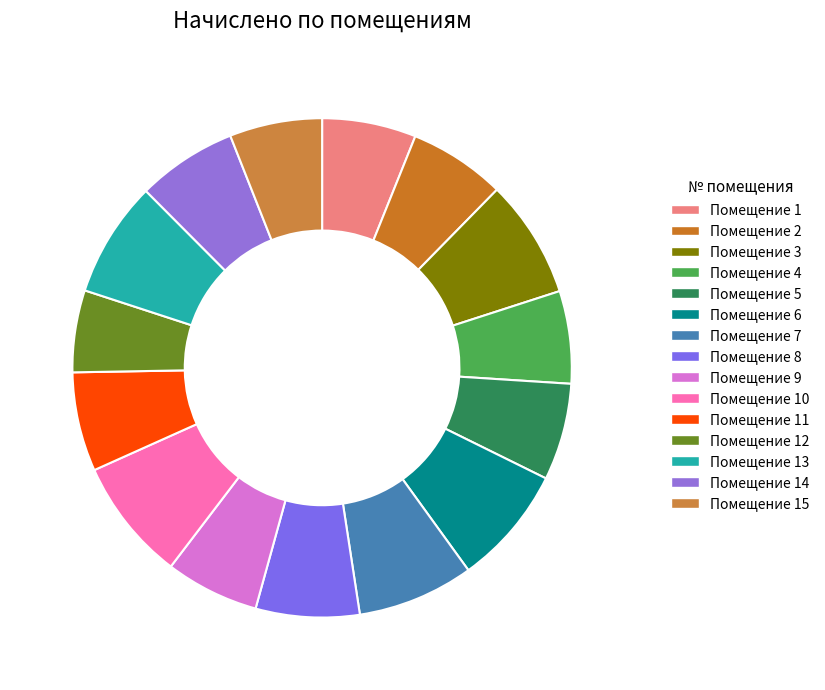

How many slices are in this pie chart?

15